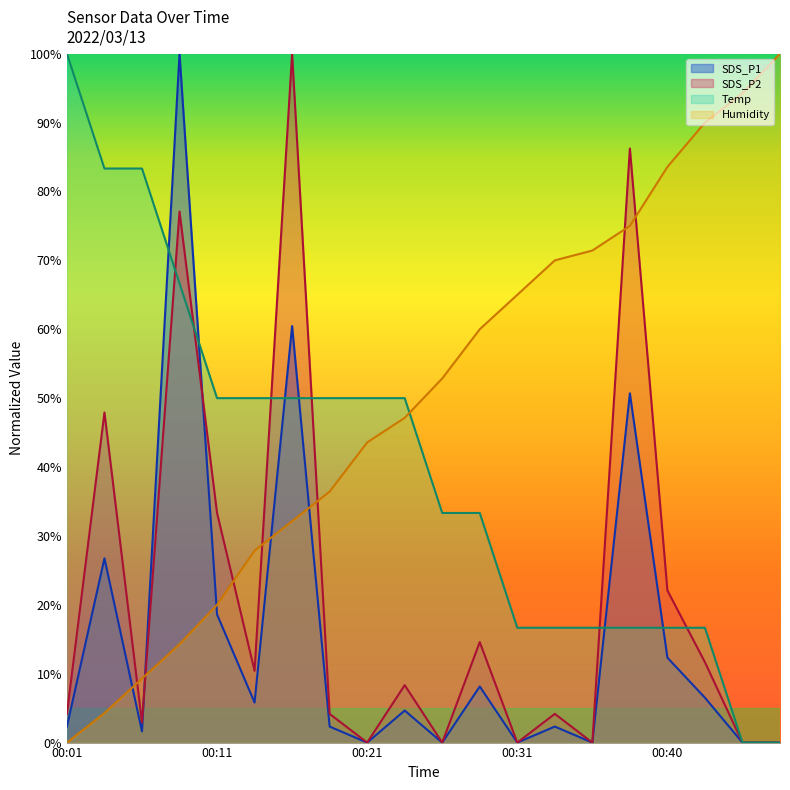

Which series changed the most between 00:06 and 00:19?

Temp